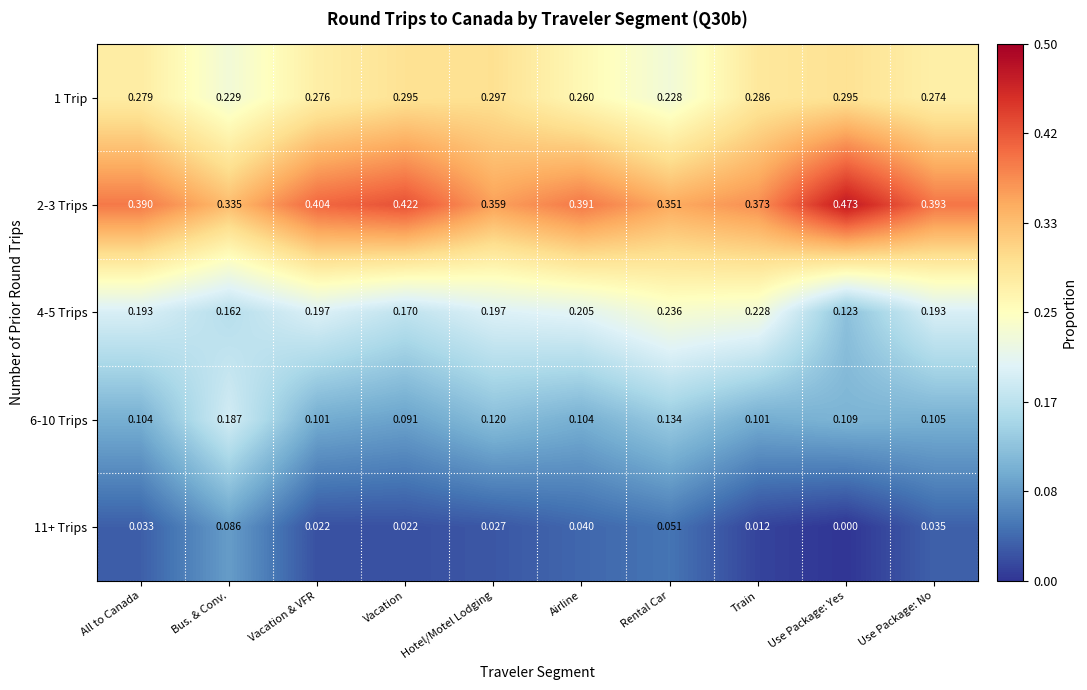

Between Airline and Train, which series saw the biggest shift?

11+ Trips